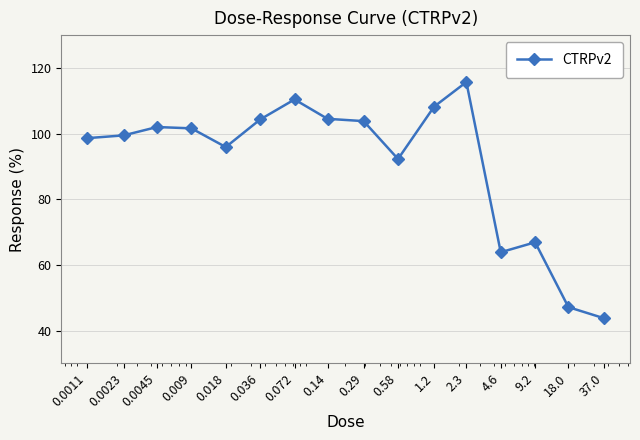

What is the greatest value displayed?

115.7